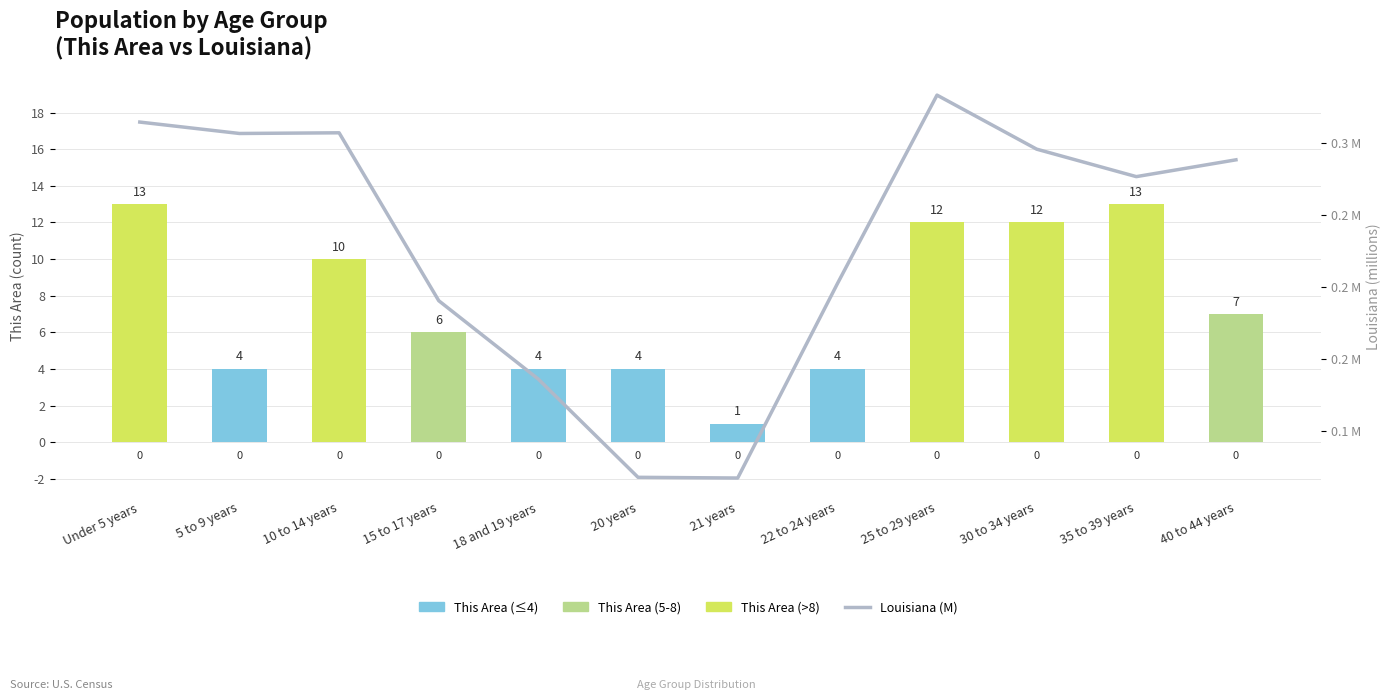

At which category is the sum across all series the highest?

Under 5 years